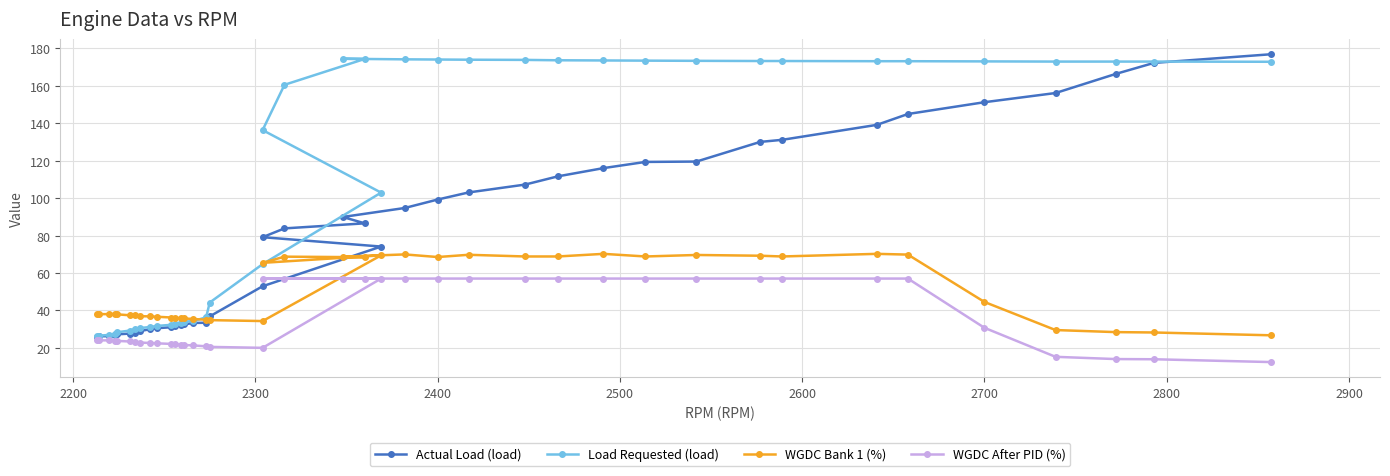

What are all the series names shown in the legend?

Actual Load (load), Load Requested (load), WGDC Bank 1 (%), WGDC After PID (%)